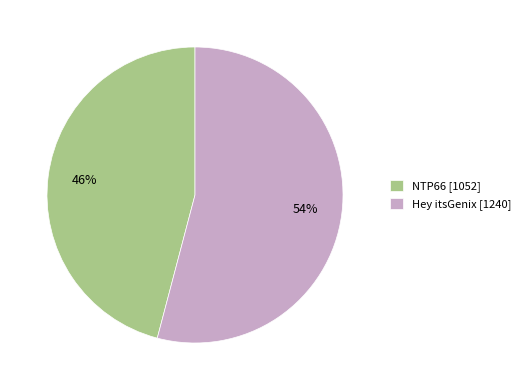

Which category has the smallest portion of the pie?

NTP66